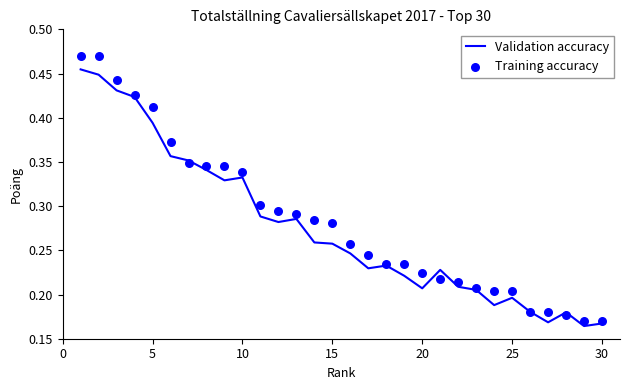

At how many categories does at least one series exceed 0?

30